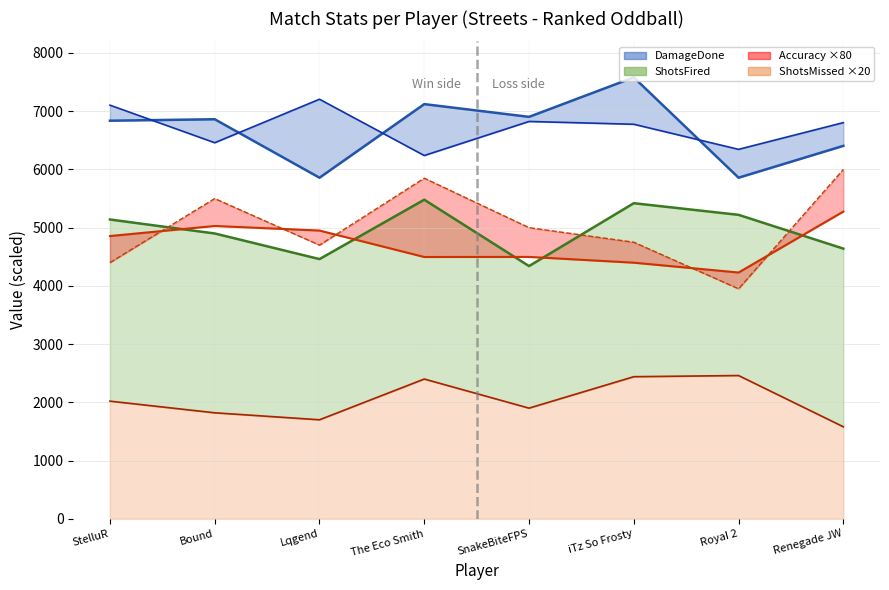

What is the spread (max minus min) of values at Bound?

5042.0